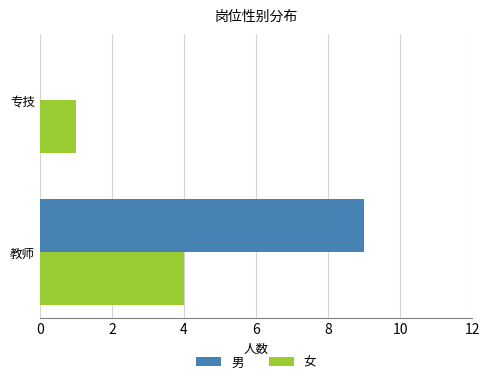

What is the sum of all 男 values?

9